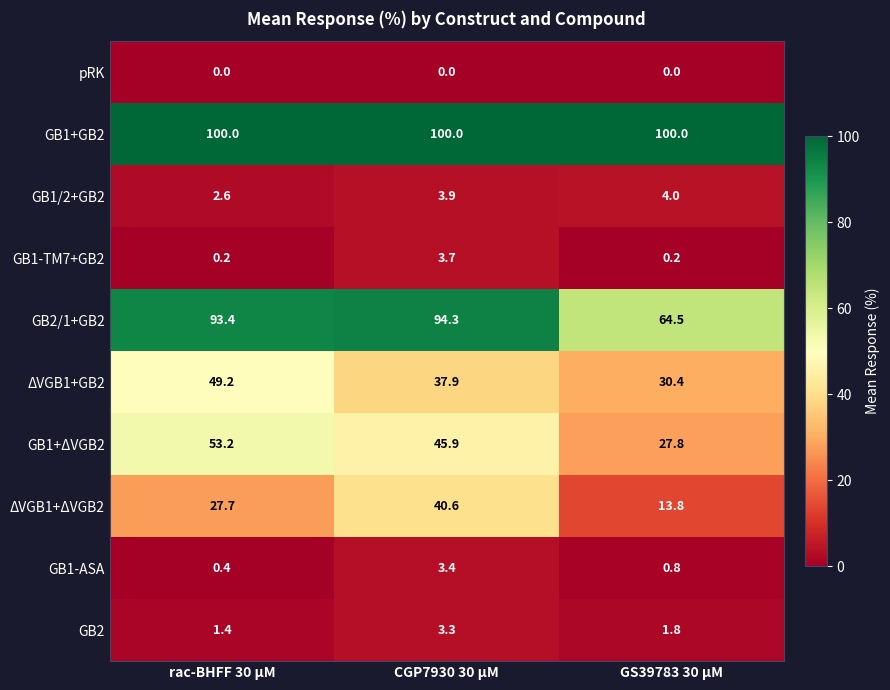

What is the average value of the GB1-ASA series?

1.5